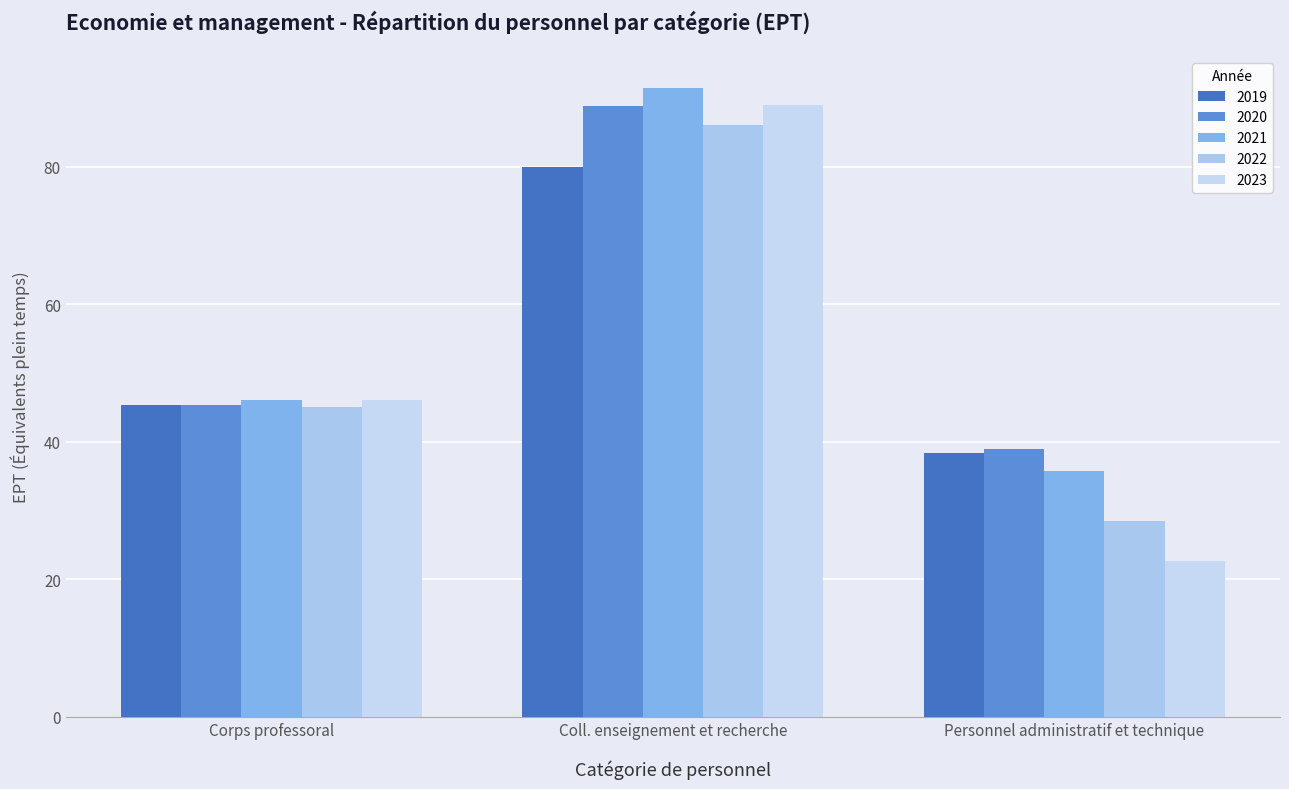

Where does the 2019 series first go above 45?

Corps professoral